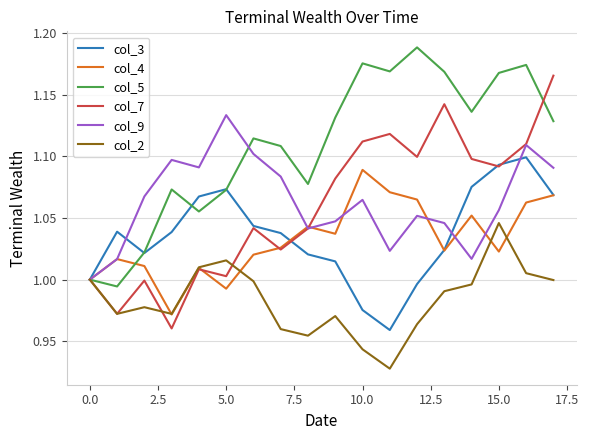

Which series has the largest total across all categories?

col_5